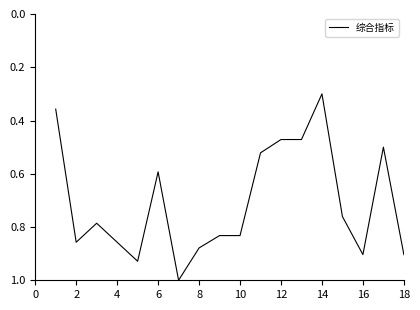

What is the minimum value shown in the chart?

0.3